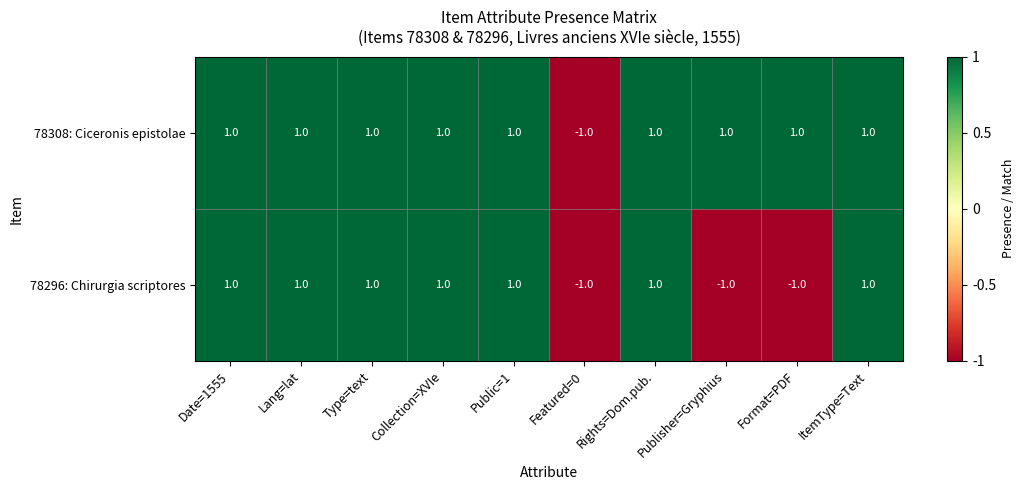

True or false: 78296: Chirurgia scriptores has a value of -1 at Format=PDF.

True